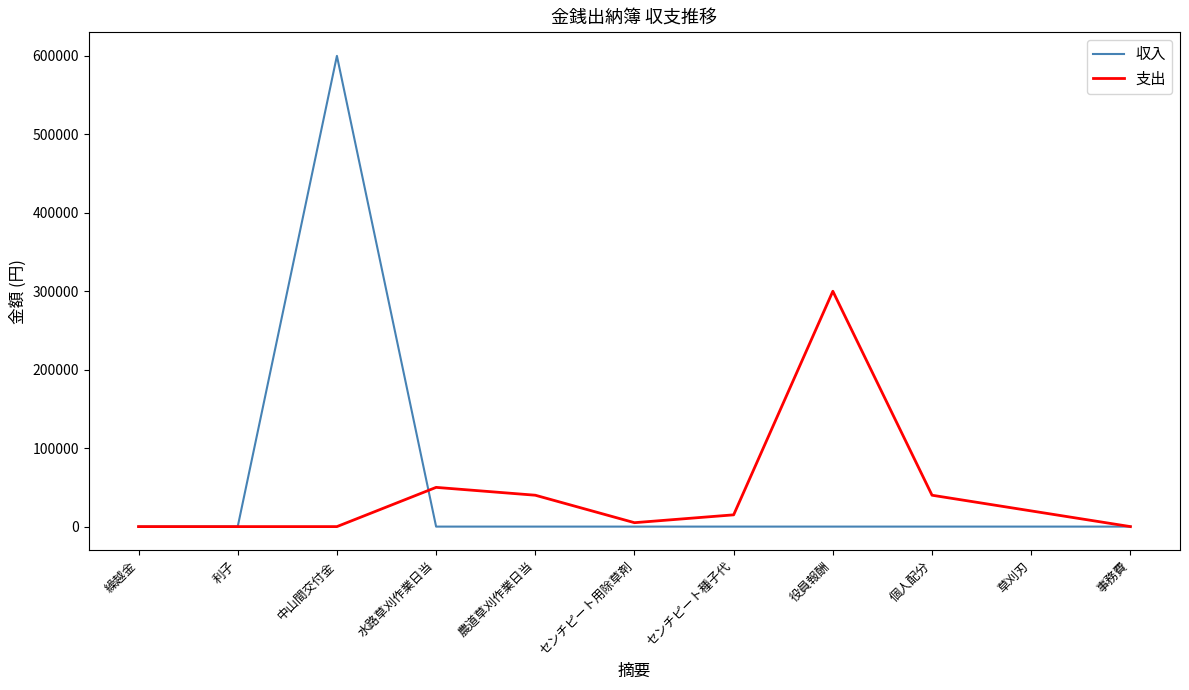

Which category has the highest value across all series?

中山間交付金